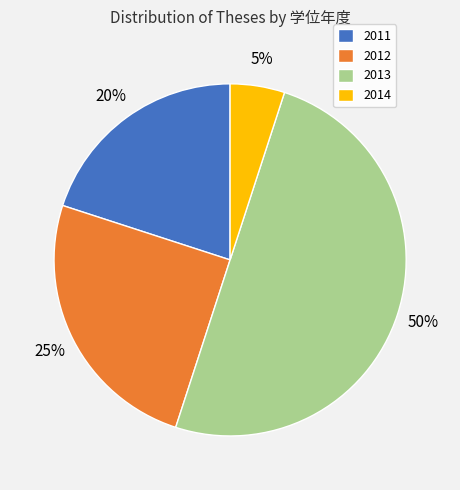

To the nearest percent, what percentage of the pie is 2011?

20%